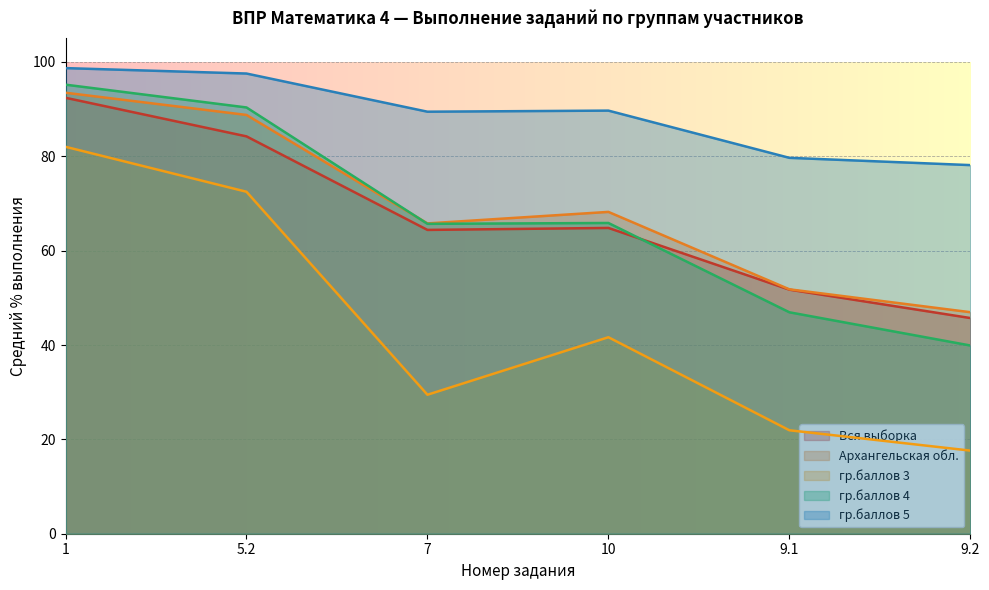

Where does the гр.баллов 3 series first go above 41?

1